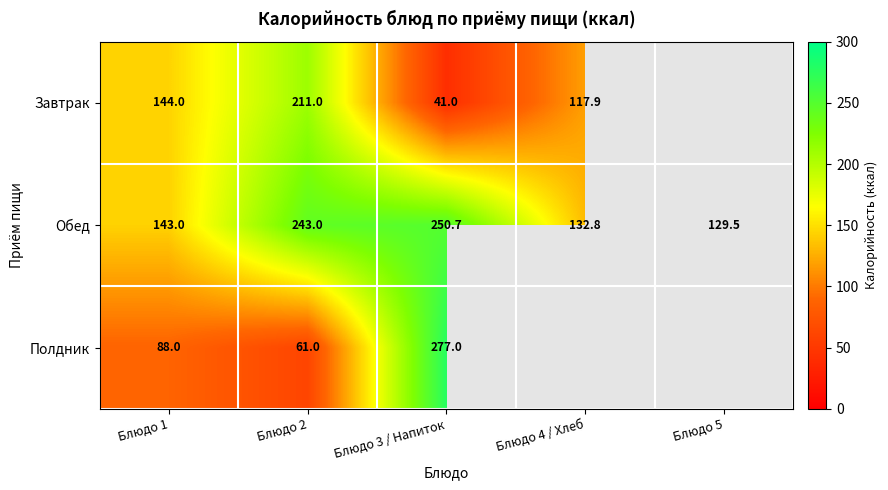

What is the sum of all Обед values?

899.0